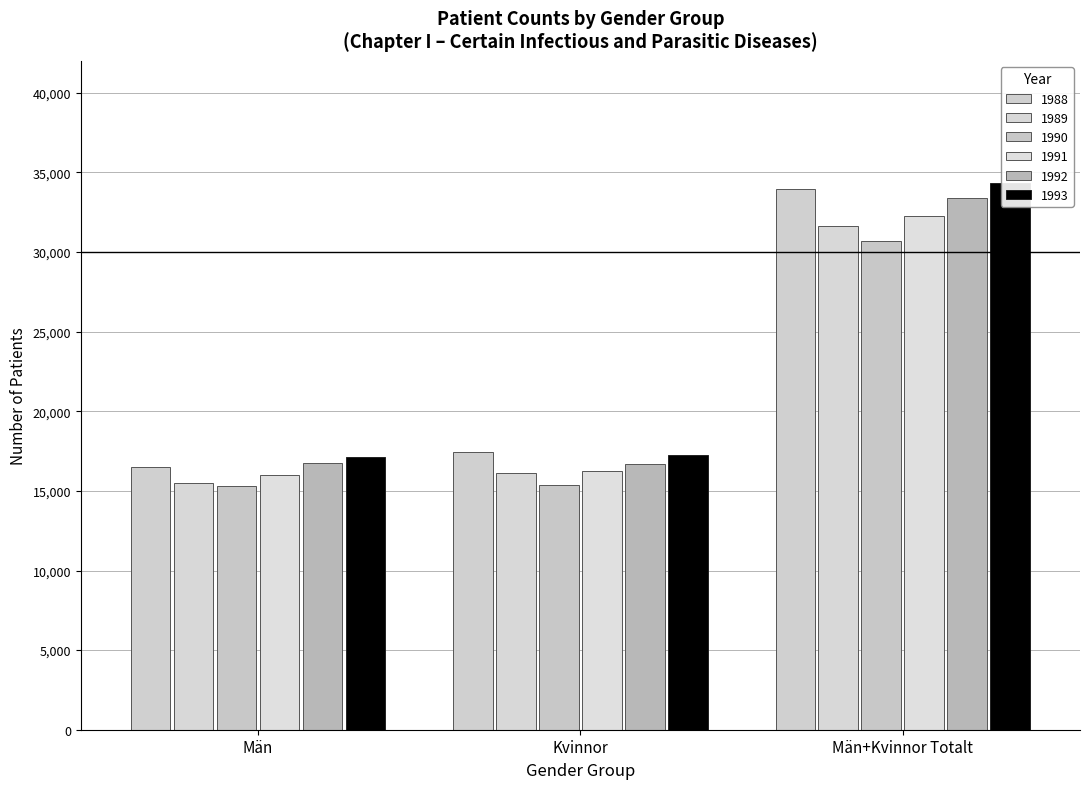

The value of 1991 at Män+Kvinnor Totalt is 13757. True or false?

False